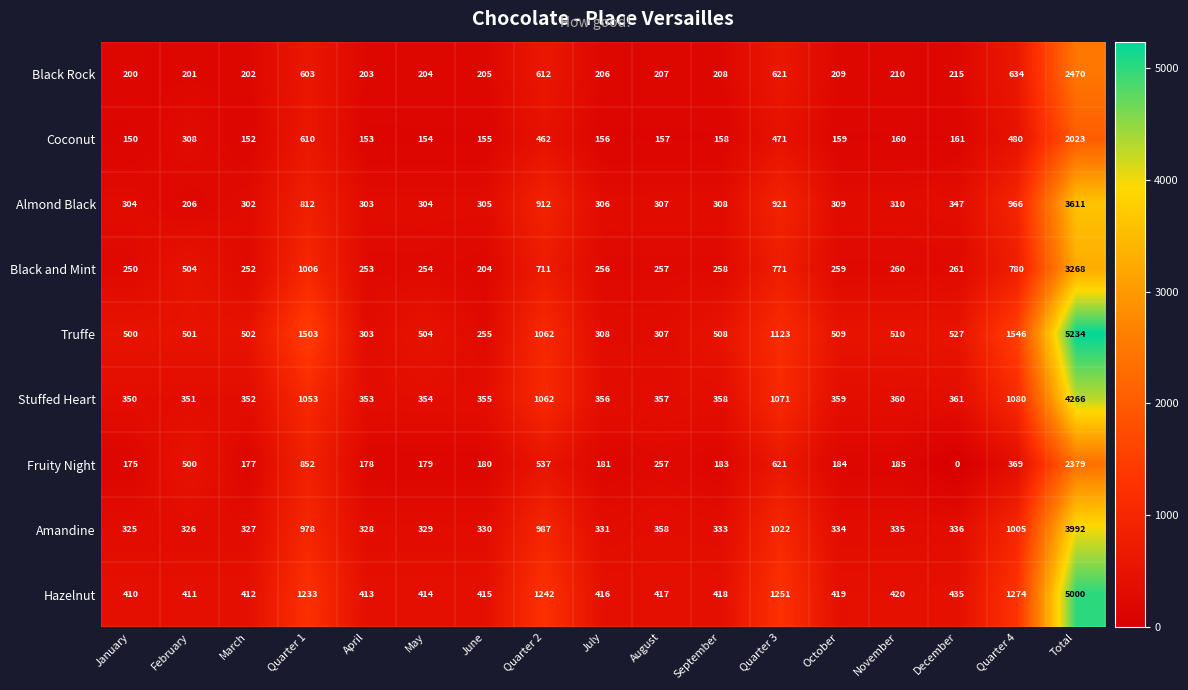

At how many categories does at least one series exceed 5007?

1